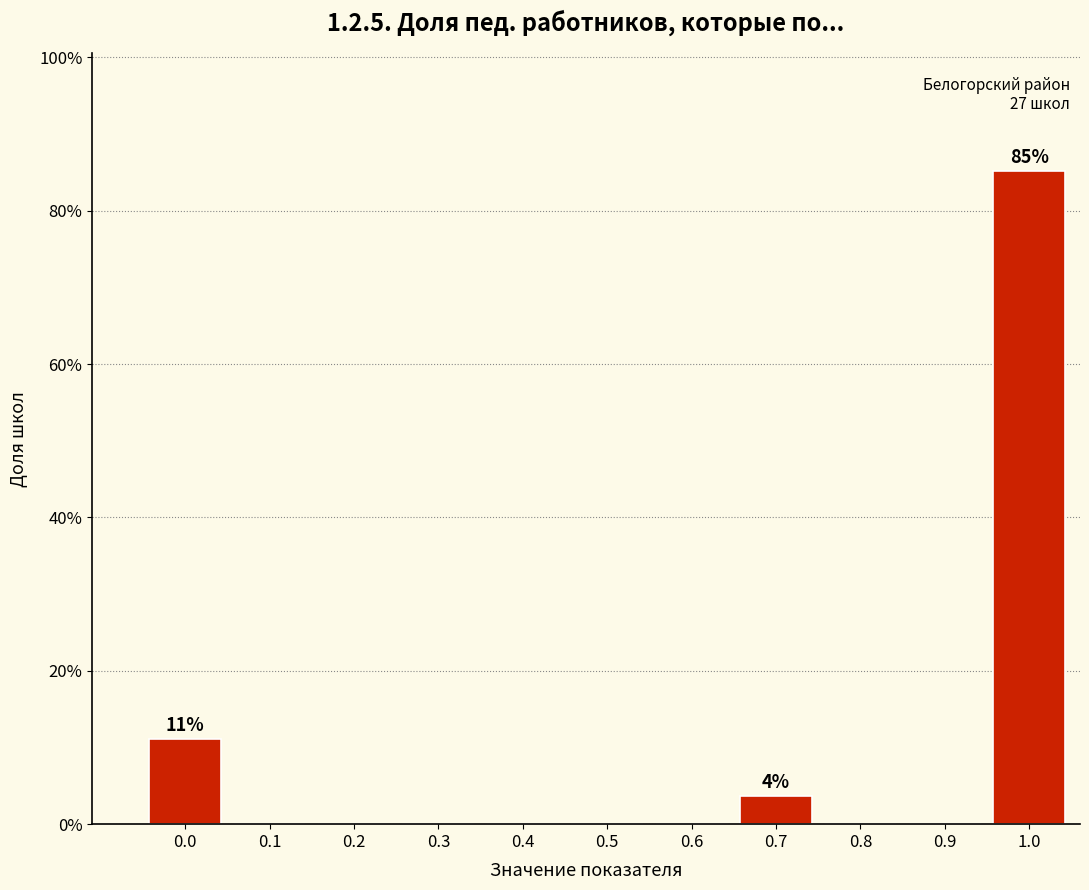

Reading left to right, list all the values displayed in this chart.

0.0=11.1	0.1=0.0	0.2=0.0	0.3=0.0	0.4=0.0	0.5=0.0	0.6=0.0	0.7=3.7	0.8=0.0	0.9=0.0	1.0=85.2